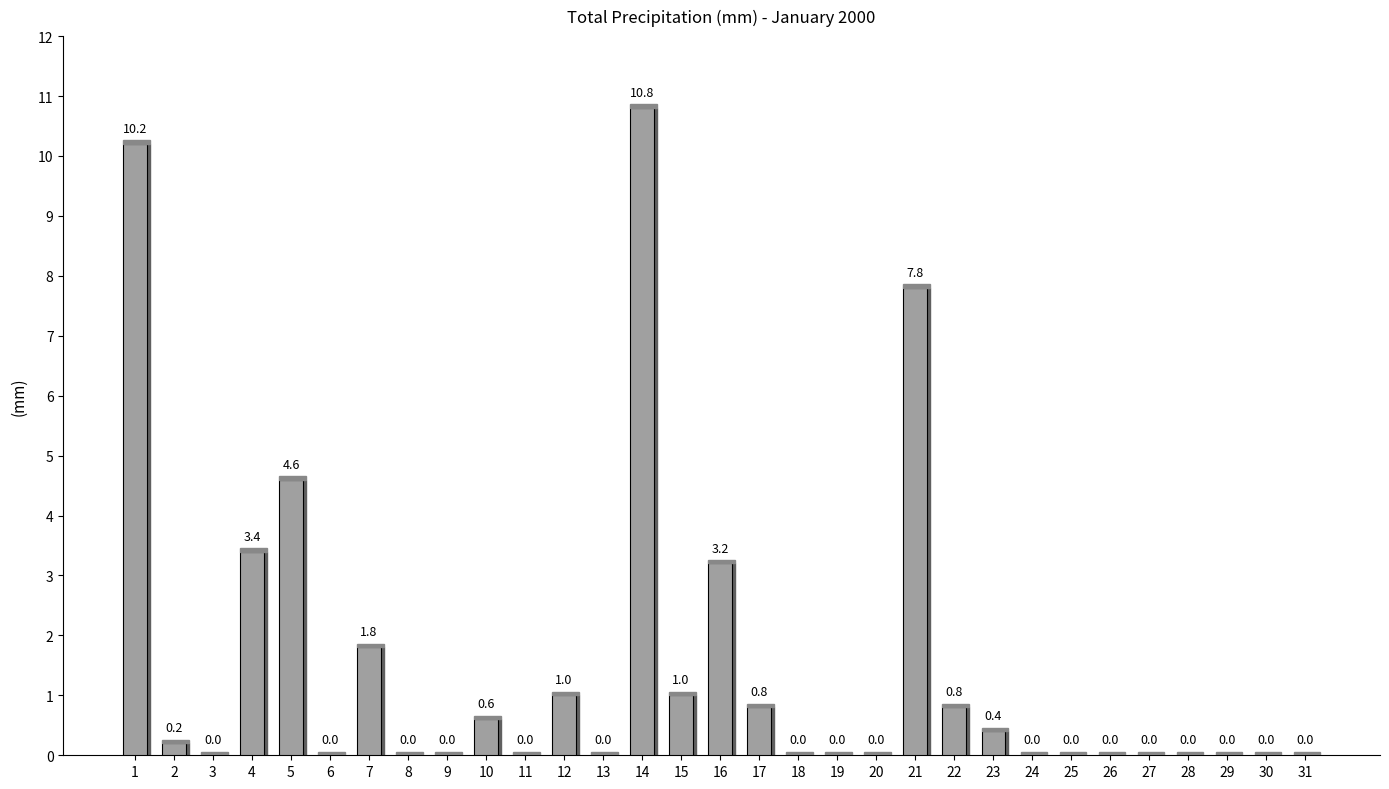

The value at 1 is 17.4. True or false?

False